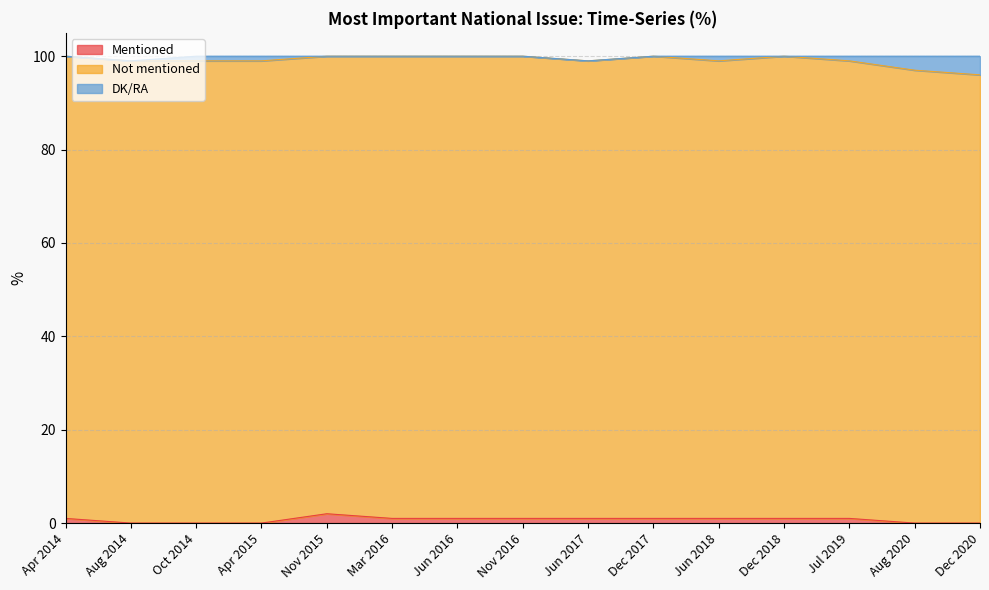

At how many categories does at least one series exceed 1?

15